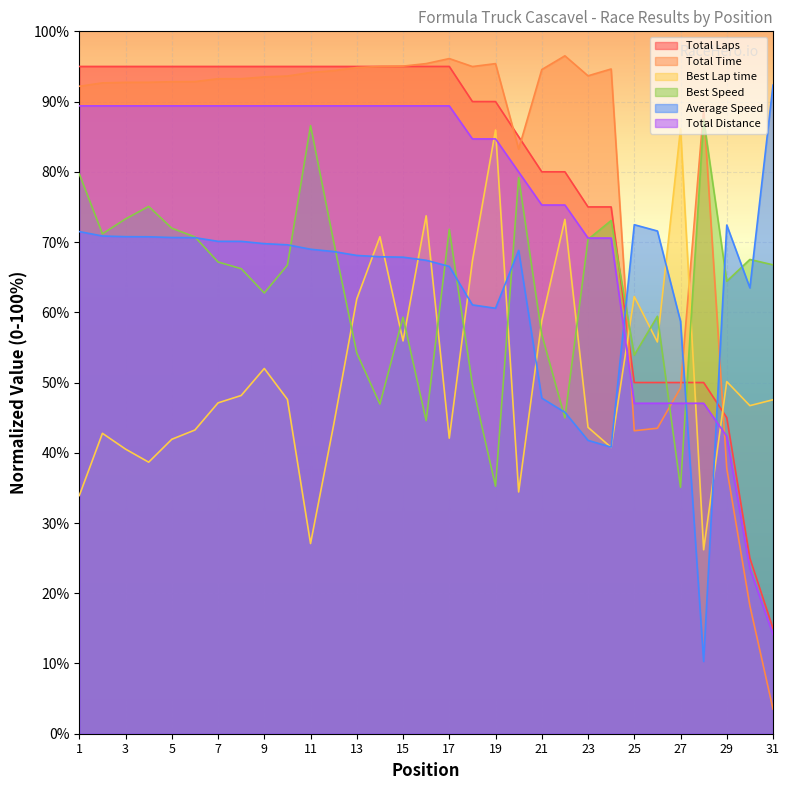

At which category is the sum across all series the highest?

16